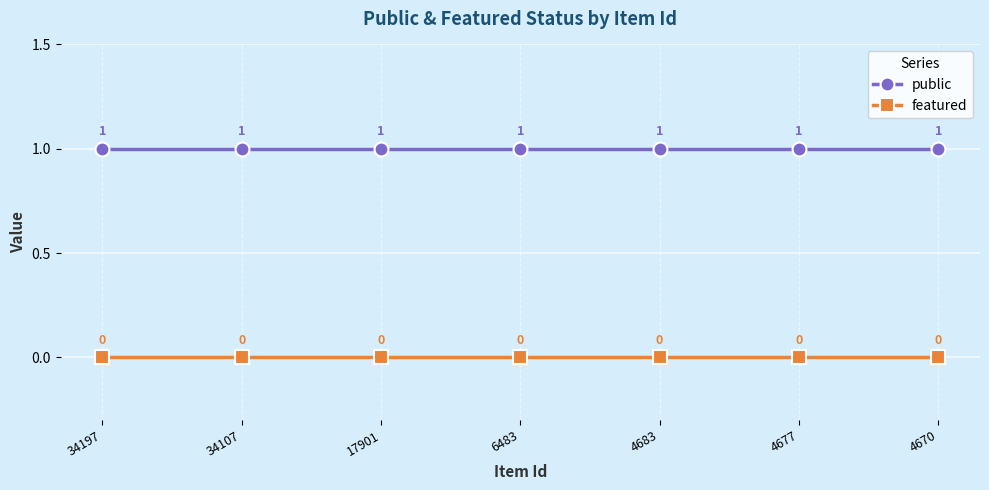

Is it true that featured equals 0 at 6483?

True